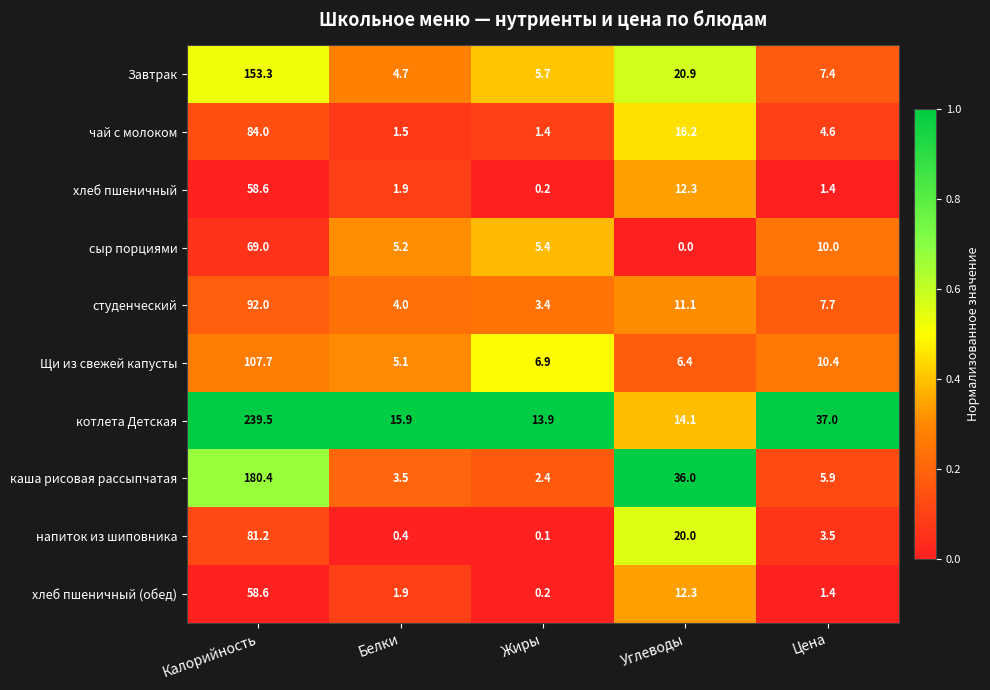

How many values in the хлеб пшеничный series are below 1?

1